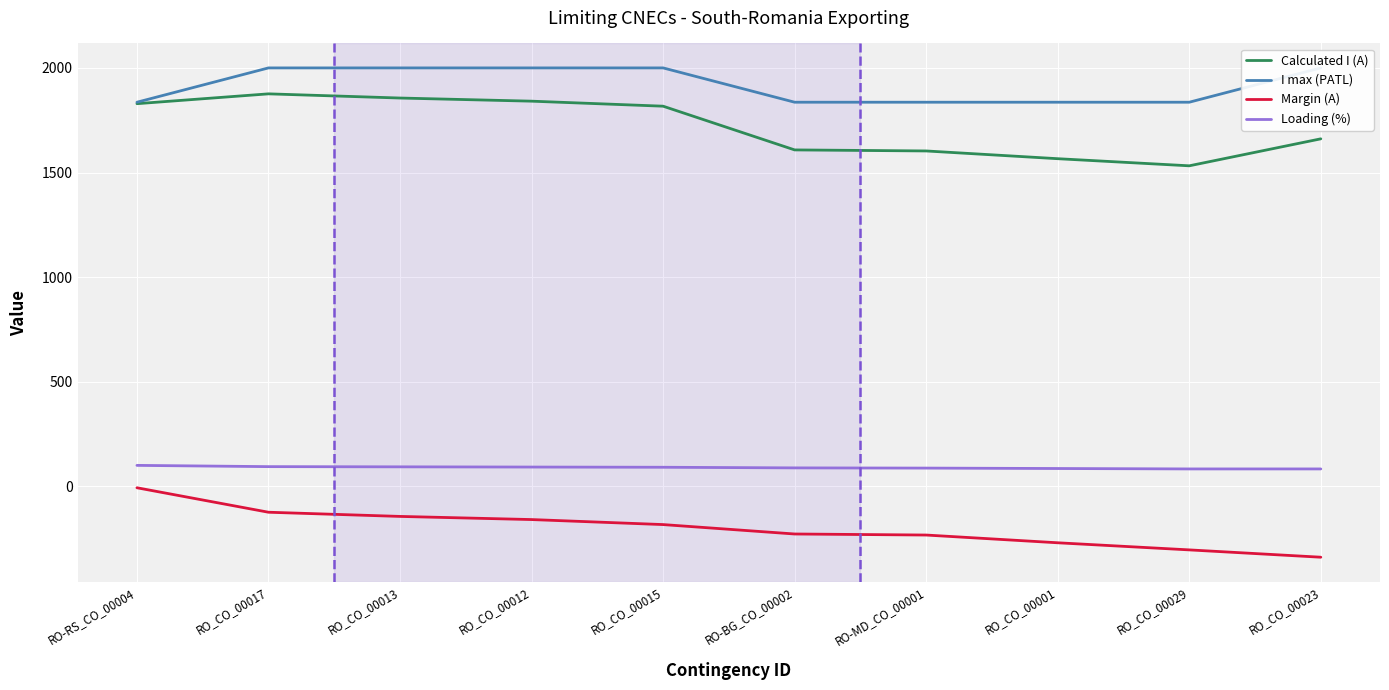

At which label is Margin (A) closest to -173?

RO_CO_00015